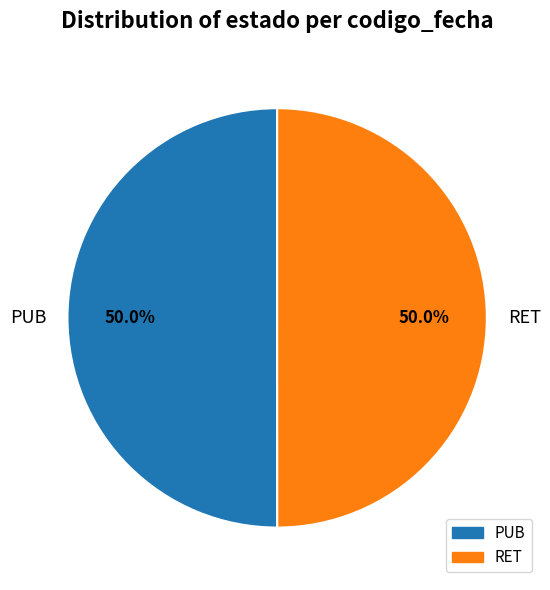

The PUB slice represents 50% of the pie. True or false?

True